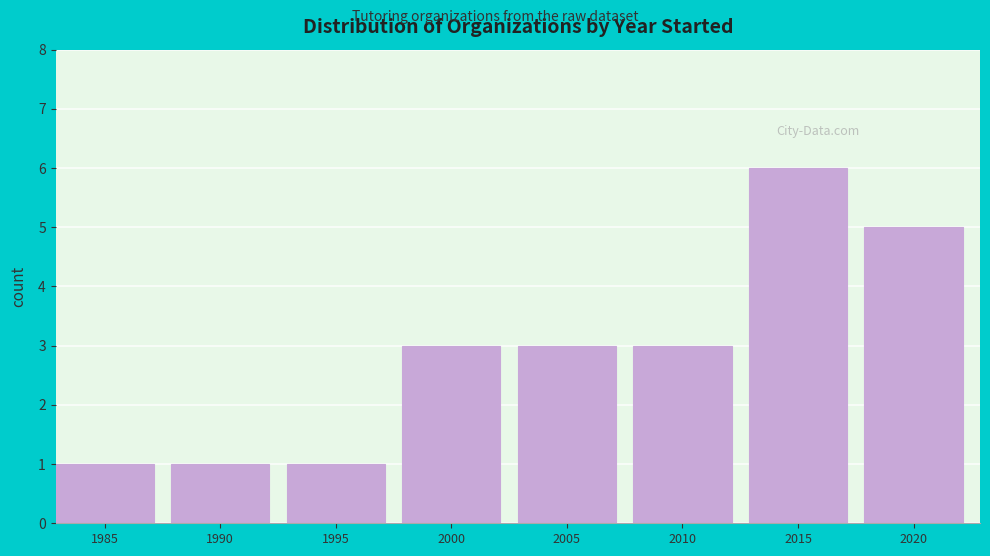

Reading left to right, transcribe all the data shown in this chart.

1985=1	1990=1	1995=1	2000=3	2005=3	2010=3	2015=6	2020=5